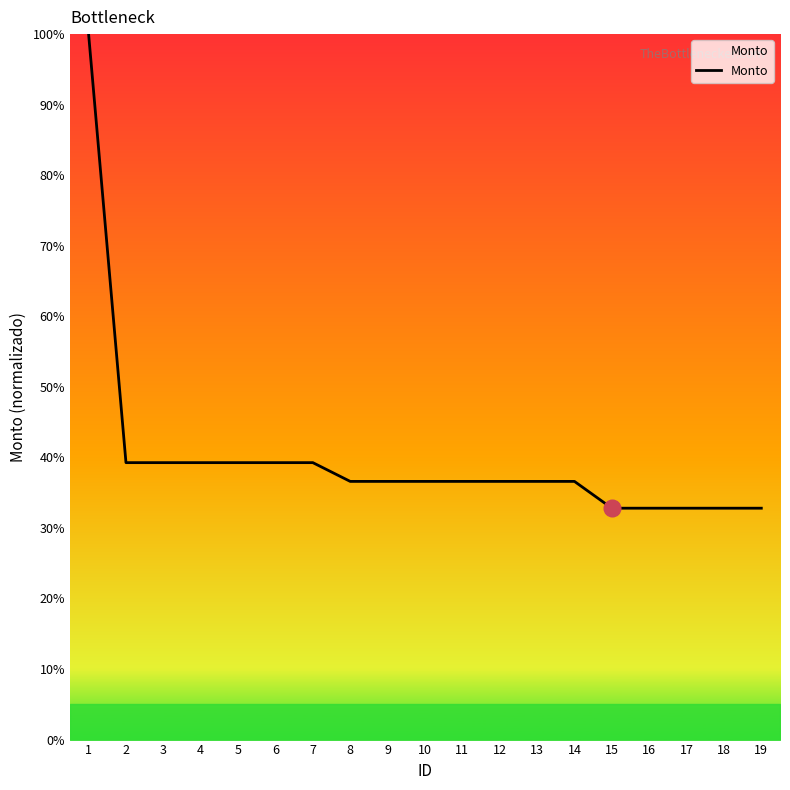

Reading left to right, transcribe all the data shown in this chart.

100.0	39.3	39.3	39.3	39.3	39.3	39.3	36.6	36.6	36.6	36.6	36.6	36.6	36.6	32.8	32.8	32.8	32.8	32.8